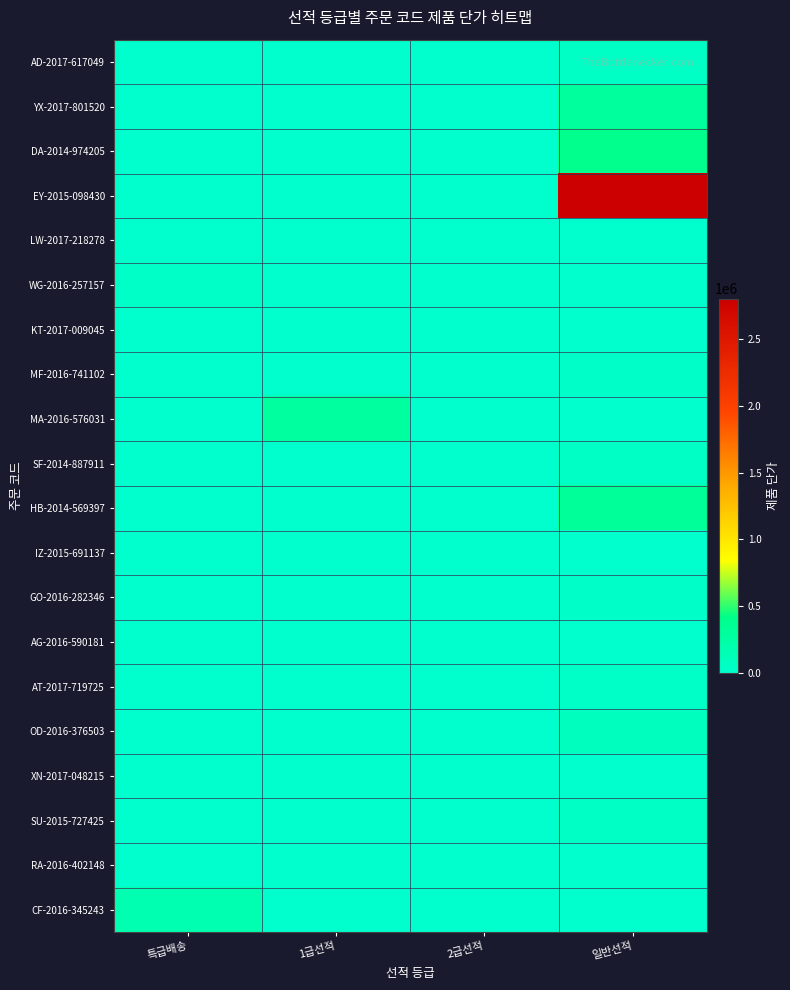

What is the total value across all series at 2급선적?

21708